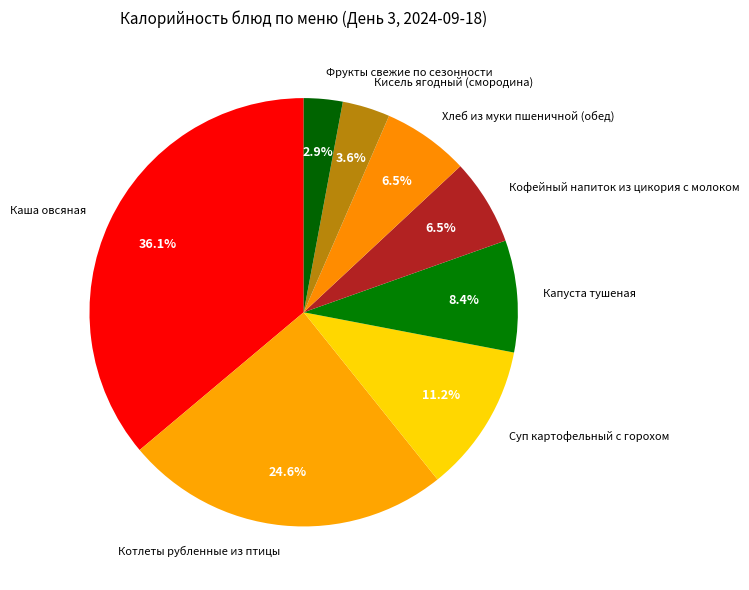

Is the sum of Суп картофельный с горохом and Кисель ягодный (смородина) greater than half?

No